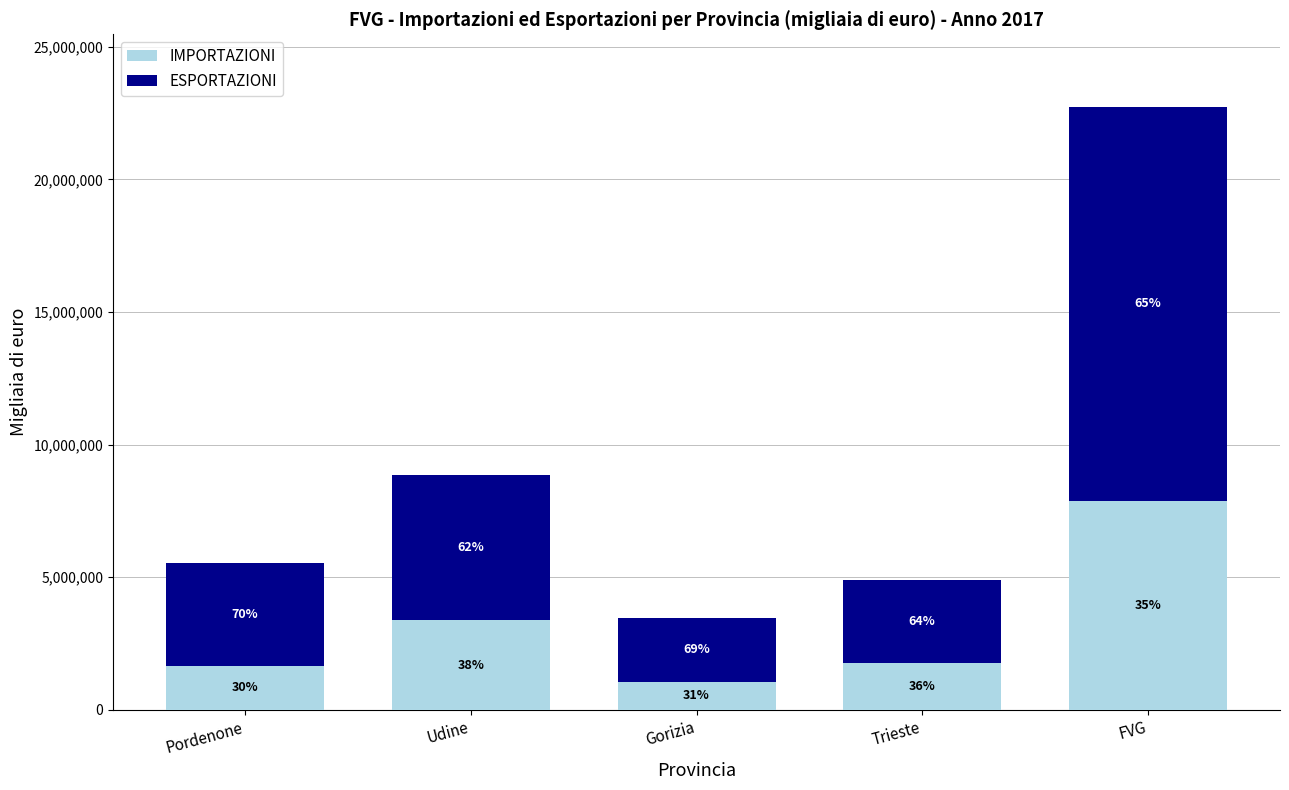

List the series in order of their peak value, lowest first.

IMPORTAZIONI, ESPORTAZIONI